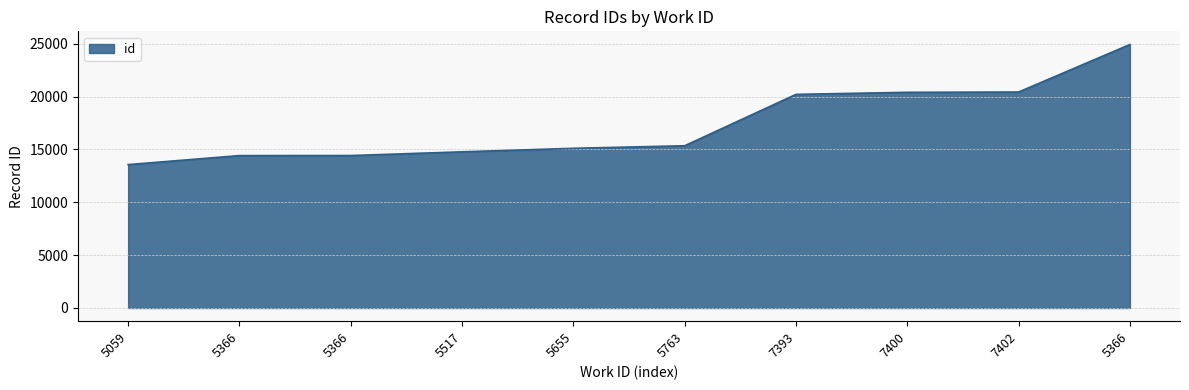

True or false: the data shows 6960 at 5517.

False